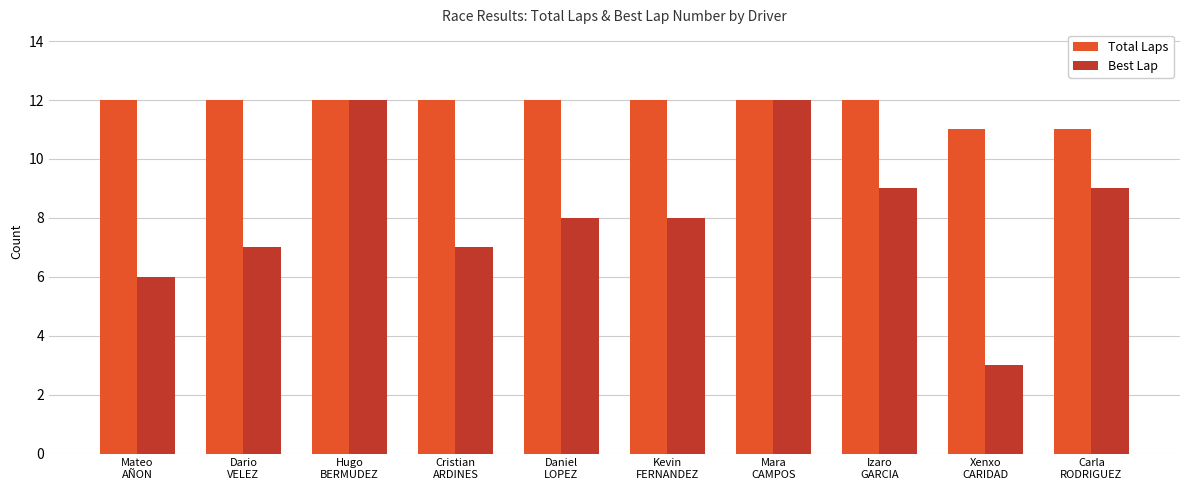

Reading left to right, extract all data points from this chart.

Total Laps: Mateo
AÑON=12	Dario
VELEZ=12	Hugo
BERMUDEZ=12	Cristian
ARDINES=12	Daniel
LOPEZ=12	Kevin
FERNANDEZ=12	Mara
CAMPOS=12	Izaro
GARCIA=12	Xenxo
CARIDAD=11	Carla
RODRIGUEZ=11
Best Lap: Mateo
AÑON=6	Dario
VELEZ=7	Hugo
BERMUDEZ=12	Cristian
ARDINES=7	Daniel
LOPEZ=8	Kevin
FERNANDEZ=8	Mara
CAMPOS=12	Izaro
GARCIA=9	Xenxo
CARIDAD=3	Carla
RODRIGUEZ=9